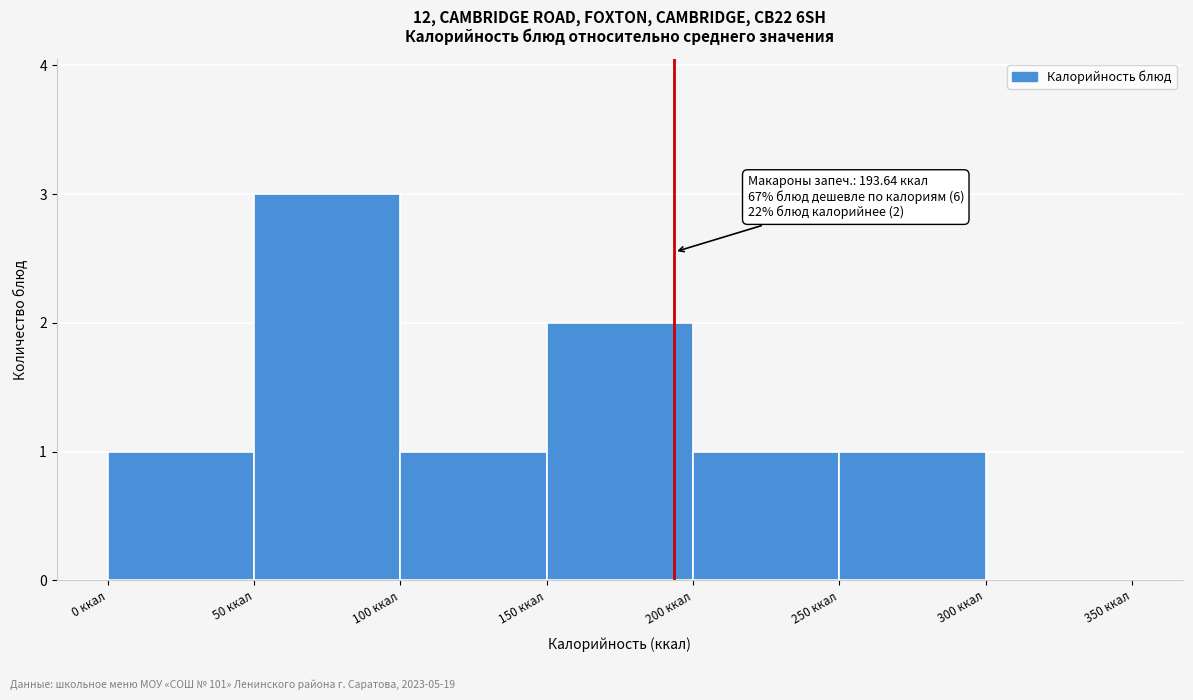

Over which range of the x-axis is the bar tallest?

50 to 100